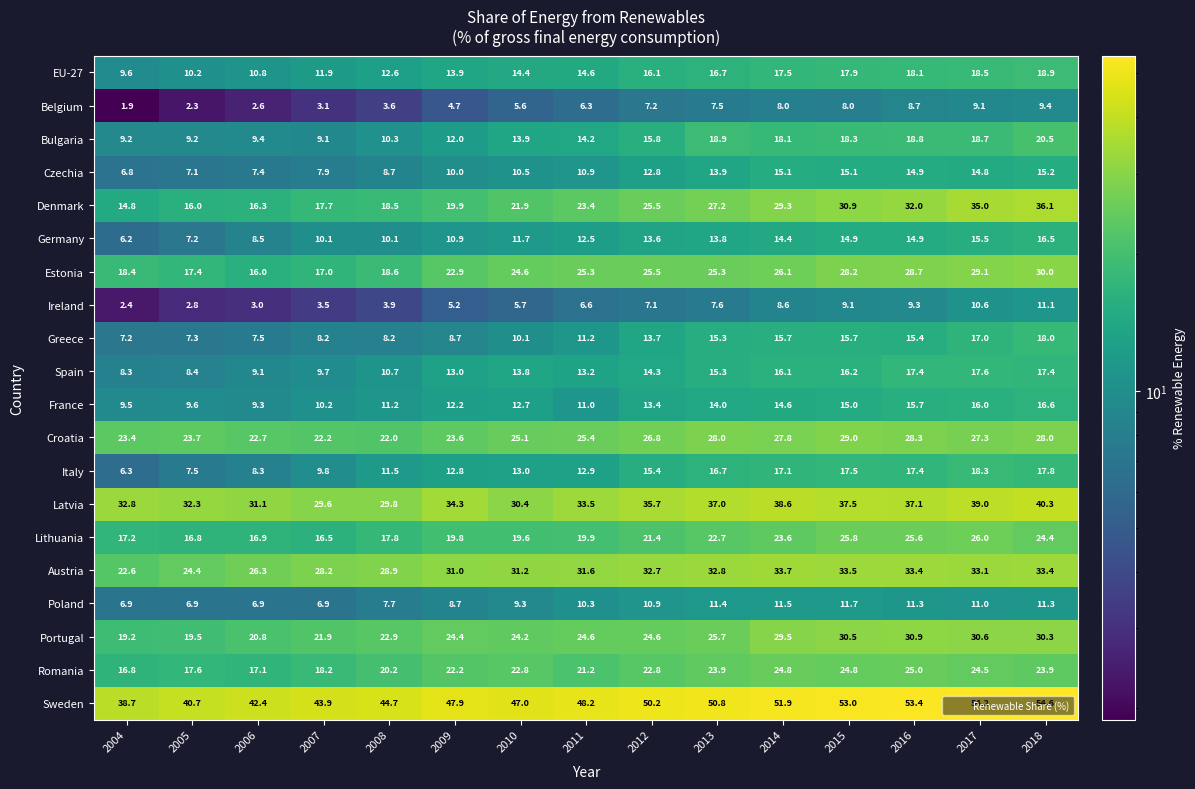

Which series has the largest range (max minus min)?

Denmark